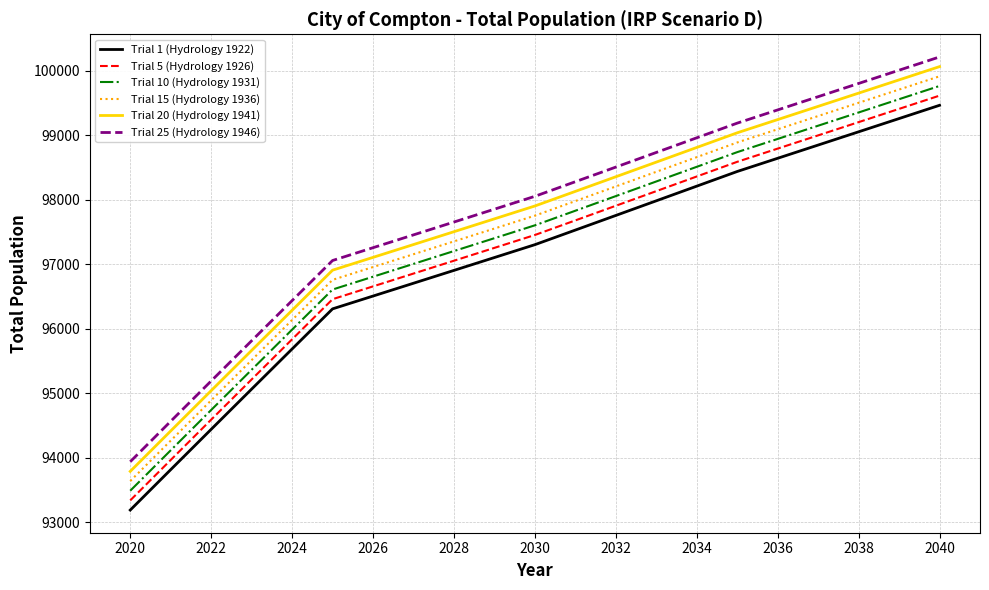

True or false: Trial 5 (Hydrology 1926) has more than 0 interior local peaks.

False